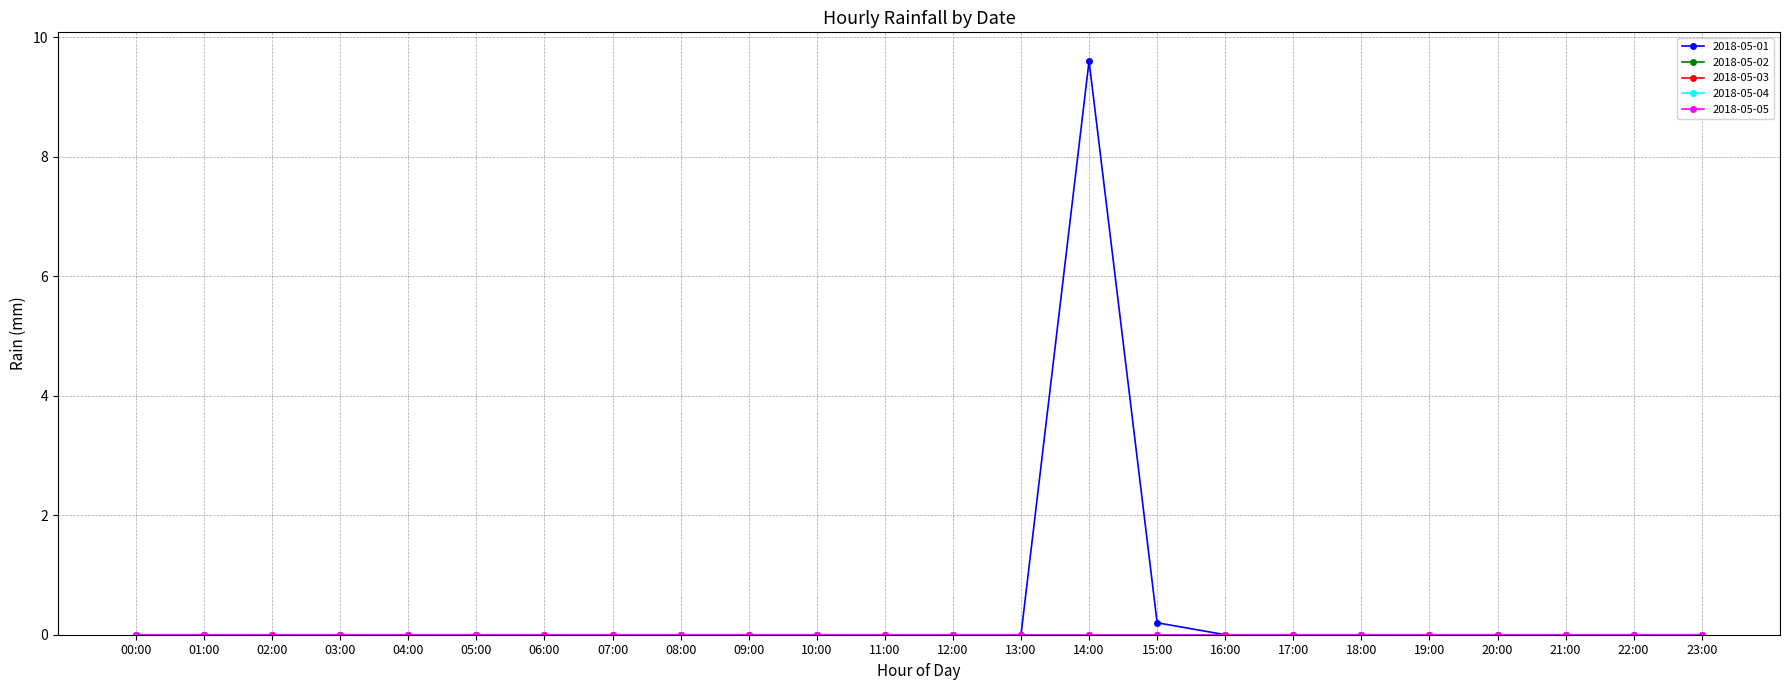

At which label does 2018-05-05 reach its minimum?

00:00